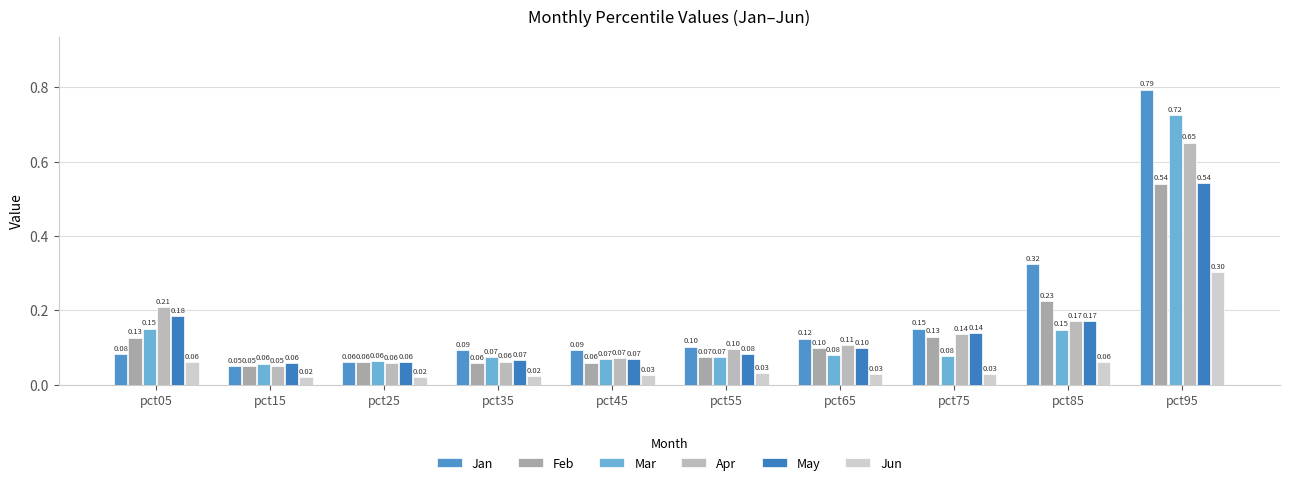

What is the difference between the Apr values at pct85 and pct35?

0.1